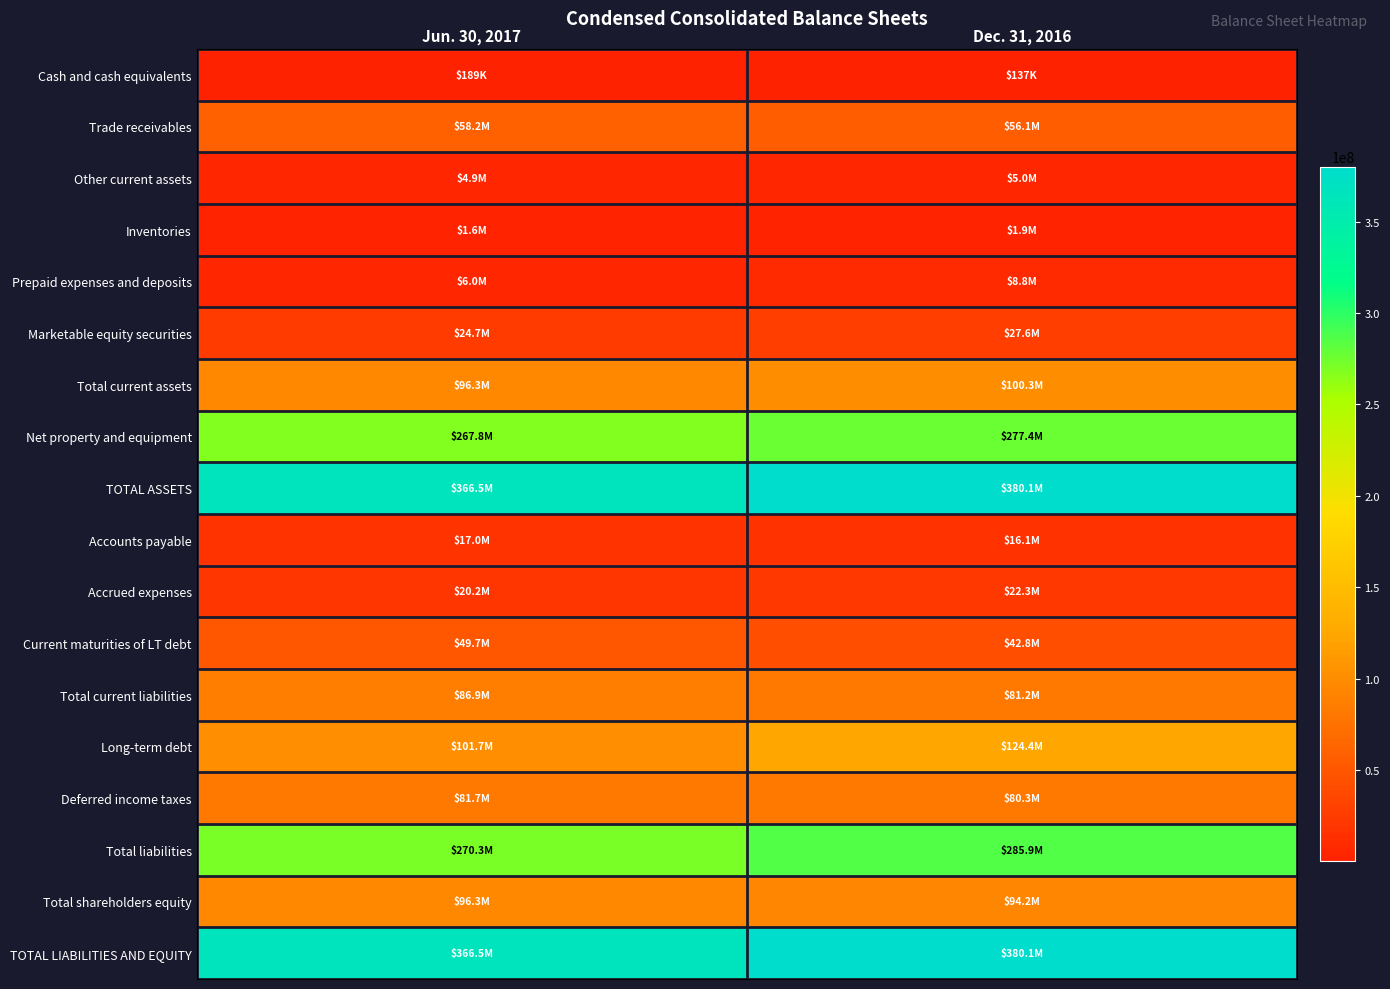

What is the smallest value displayed?

137000